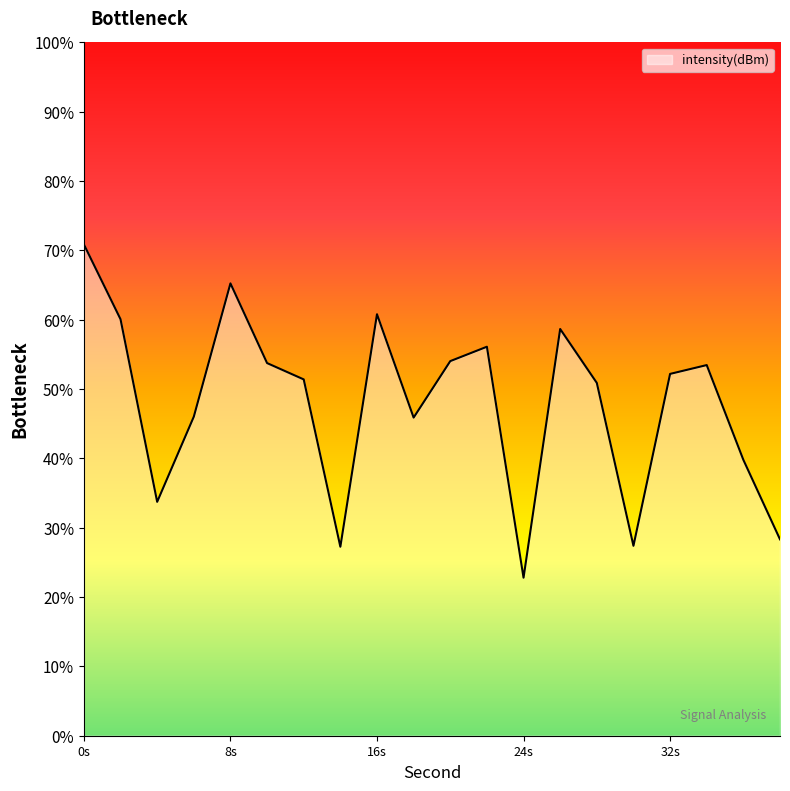

What is the sum of the values at 18 and 2?

-257.6